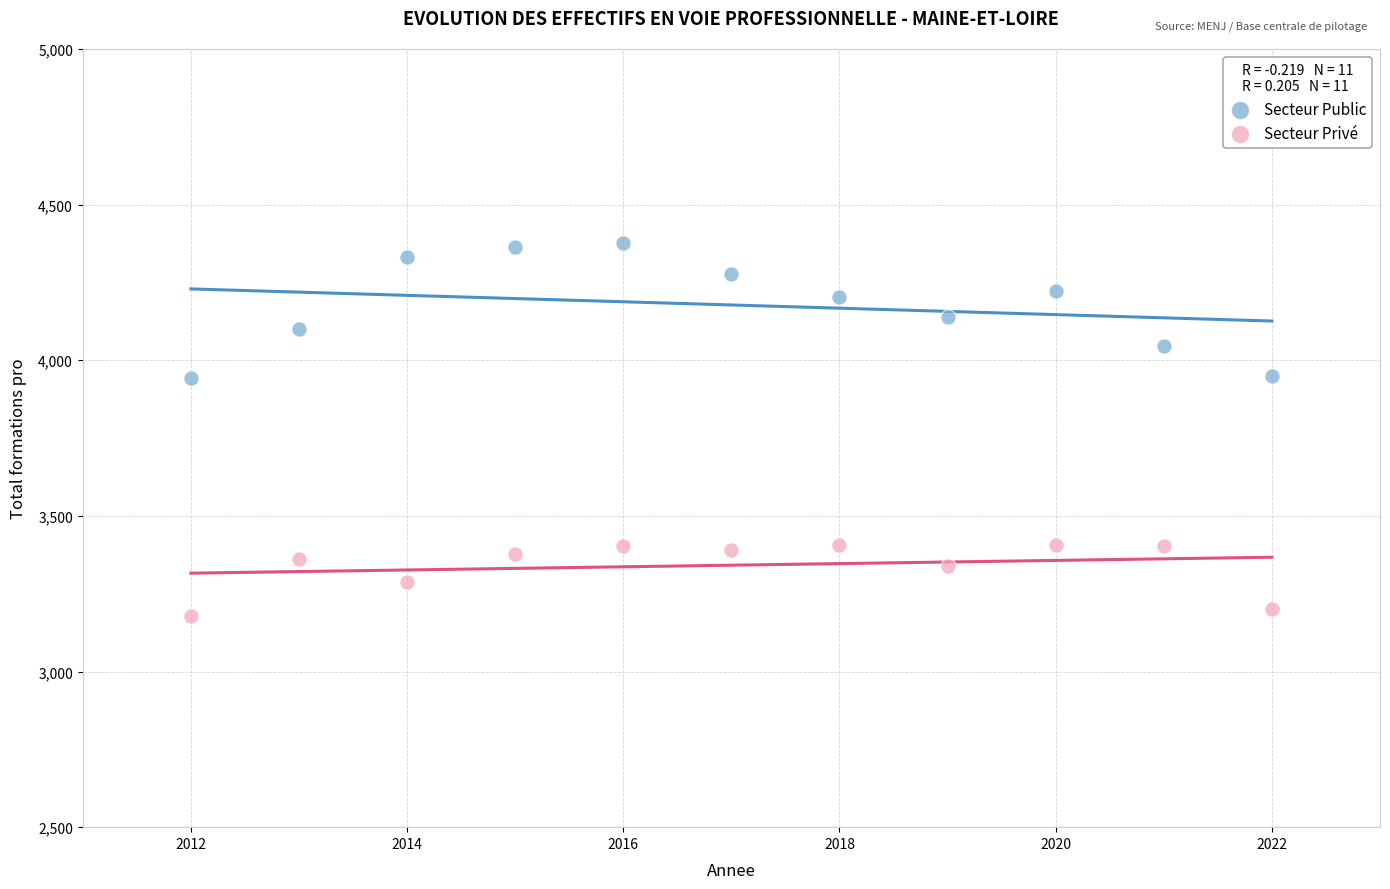

Which series contains the lowest Y value?

Secteur Privé